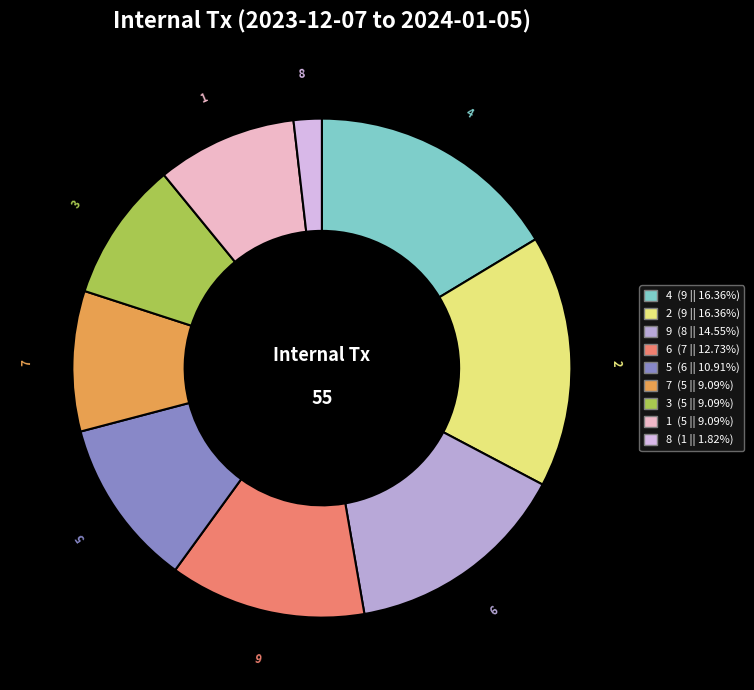

Is there any slice that represents more than half of the pie?

No